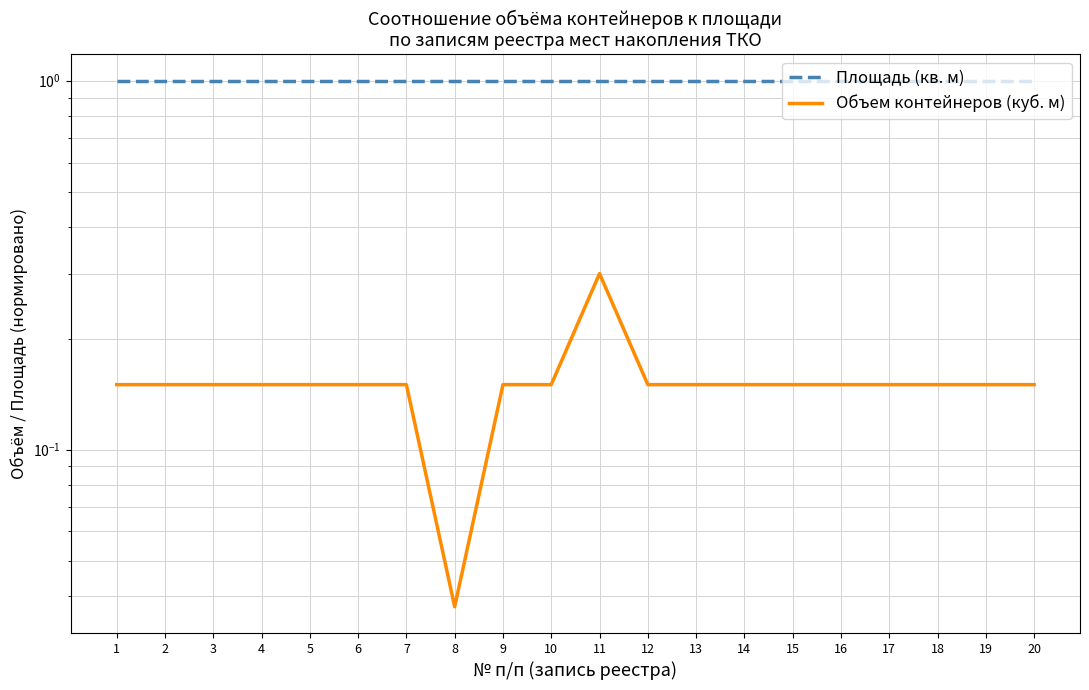

Which series has the widest spread of values?

Объем контейнеров (куб. м)